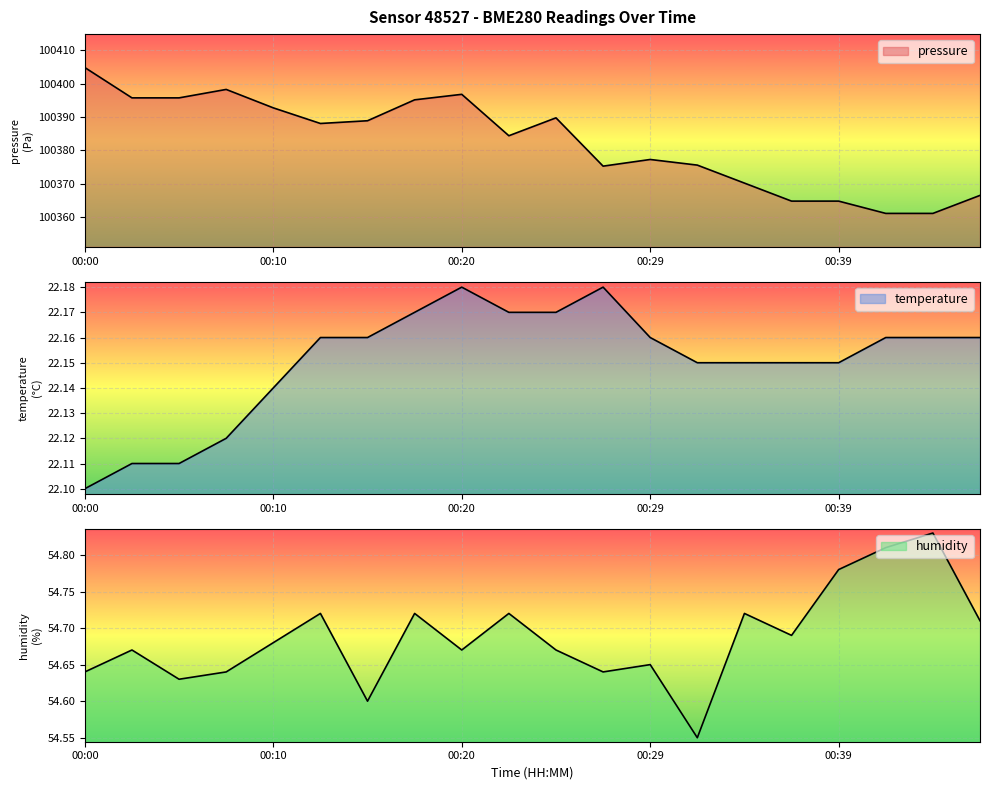

Read the temperature value at 00:47.

22.2